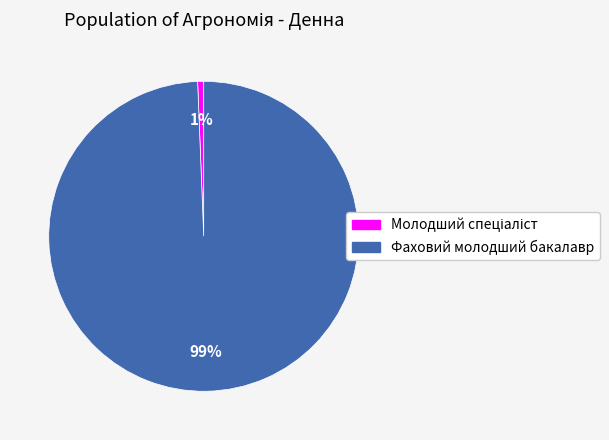

Is there any slice that represents more than half of the pie?

Yes